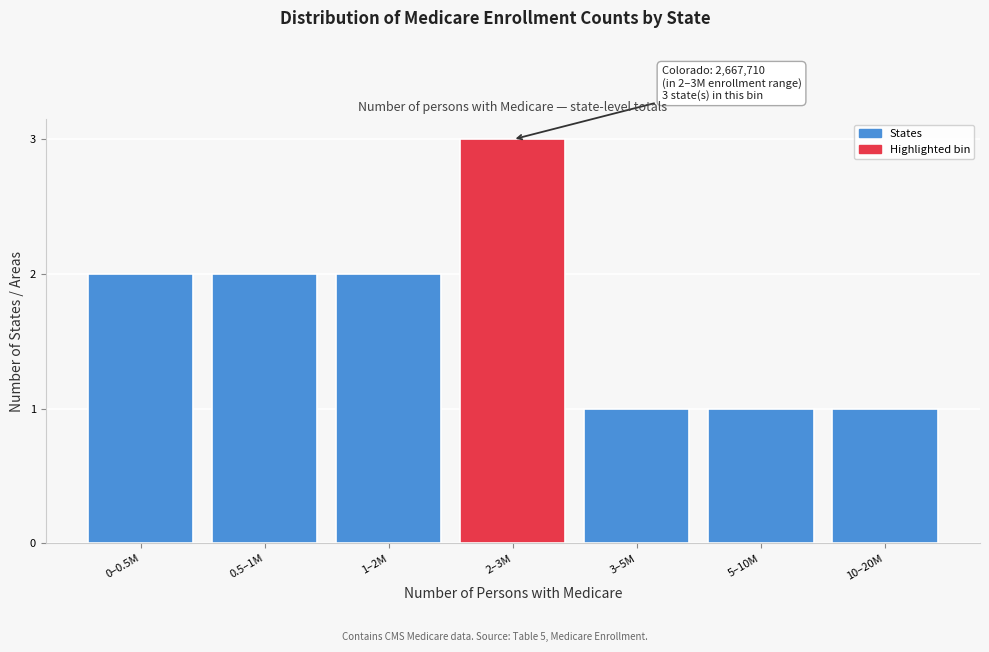

Reading left to right, transcribe all the data shown in this chart.

0–0.5M=2	0.5–1M=2	1–2M=2	2–3M=3	3–5M=1	5–10M=1	10–20M=1